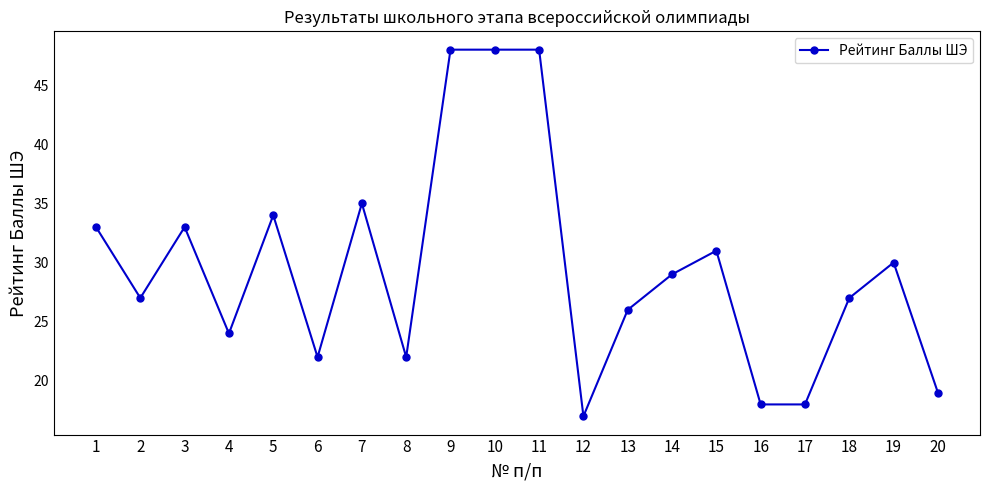

What is the value of the 1st point from the left?

33